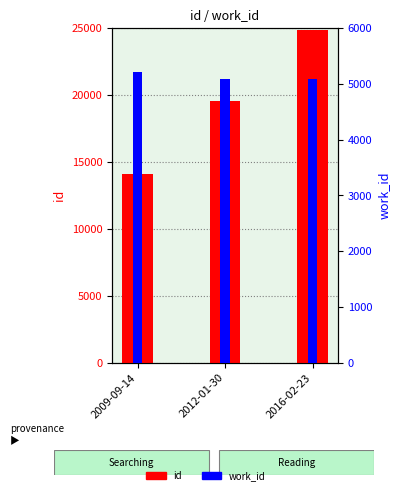

List the series in order of their peak value, lowest first.

work_id, id